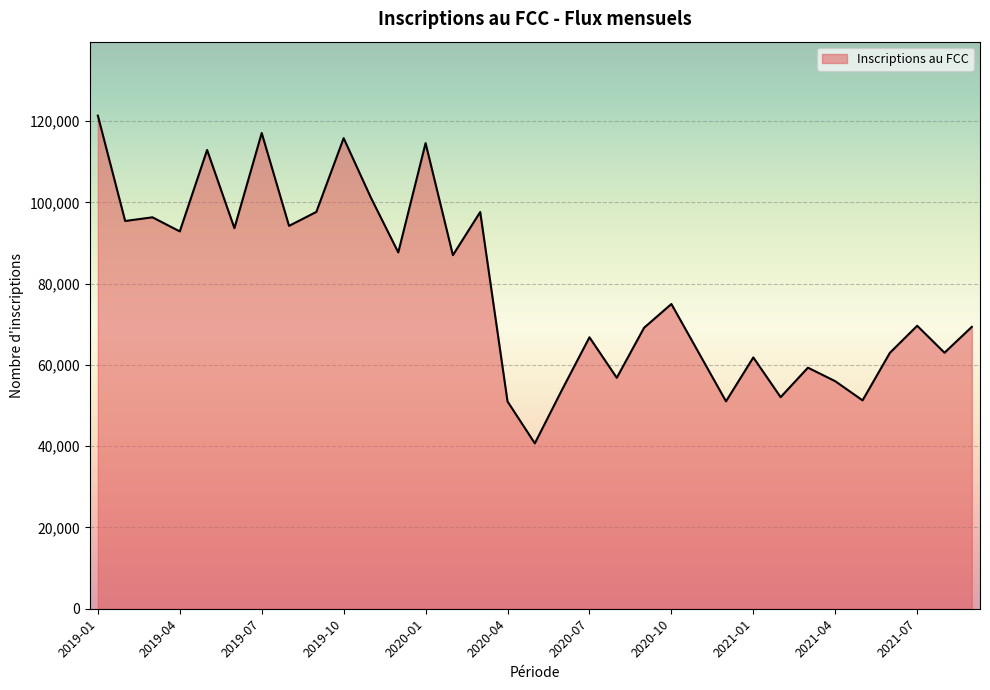

What is the maximum value shown in the chart?

121323